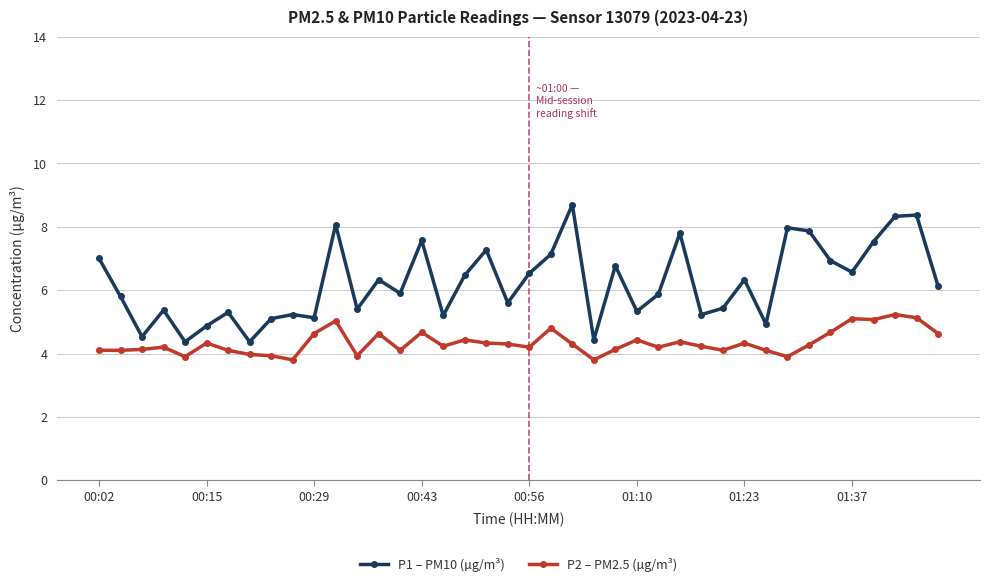

True or false: P2 – PM2.5 (µg/m³) has more than 0 interior local peaks.

True